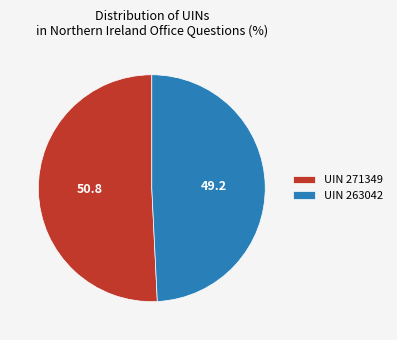

How many segments does this pie chart have?

2